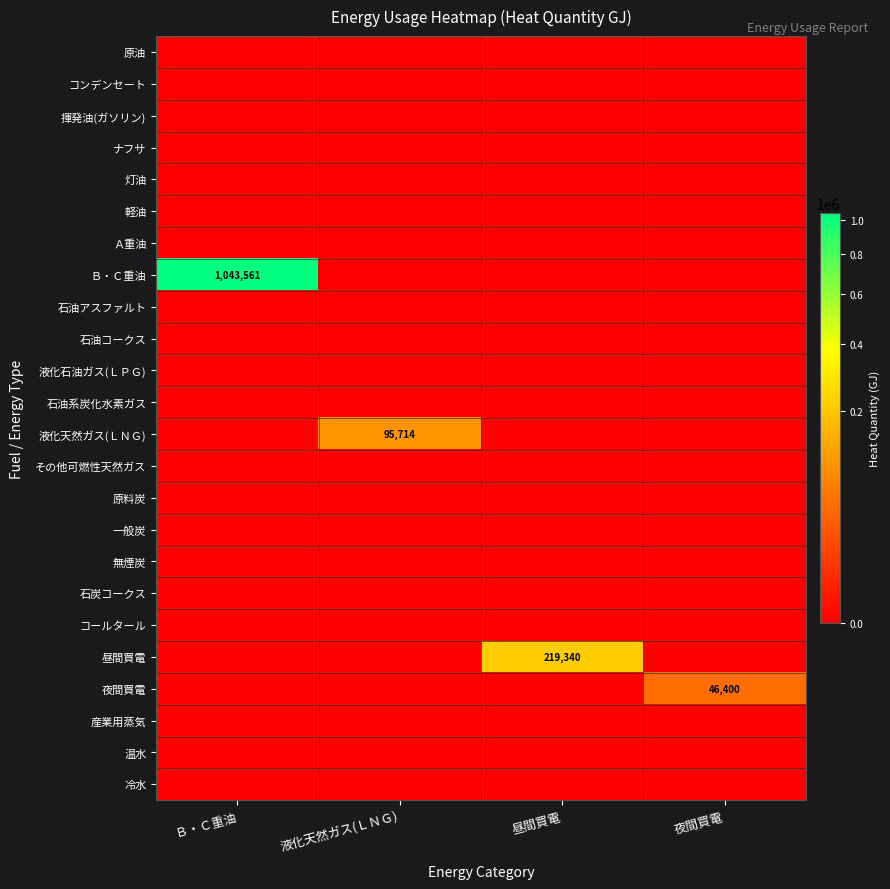

What is the difference between the highest and lowest values at 昼間買電?

219340